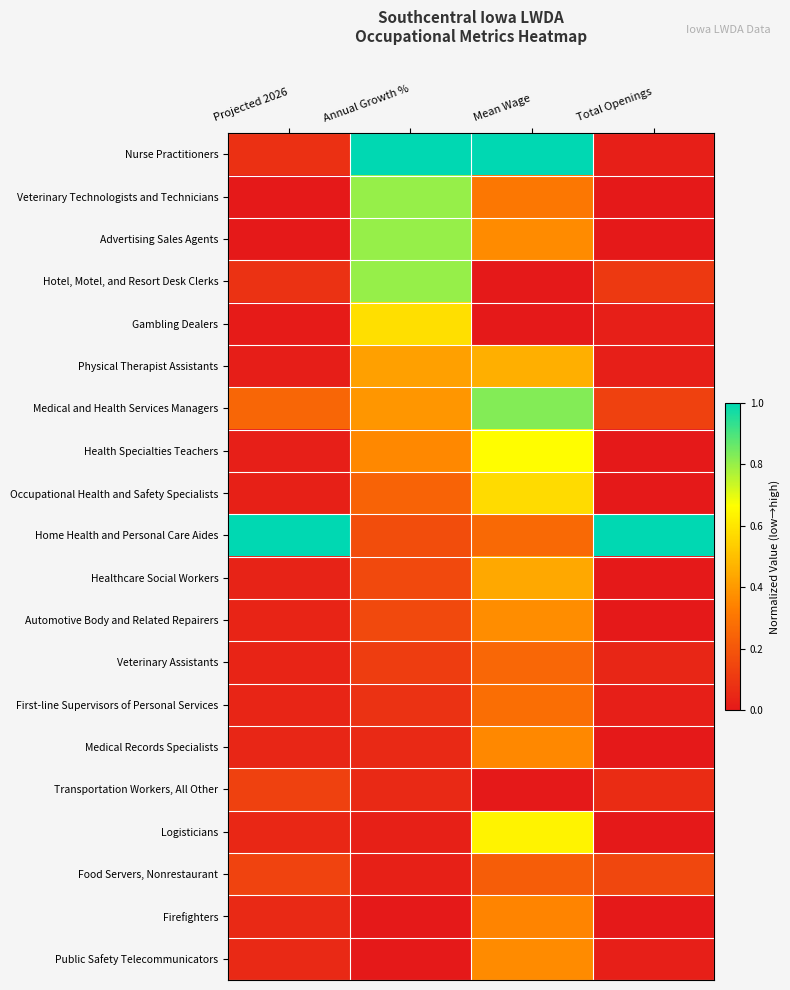

Which category has the highest value across all series?

Annual Growth %